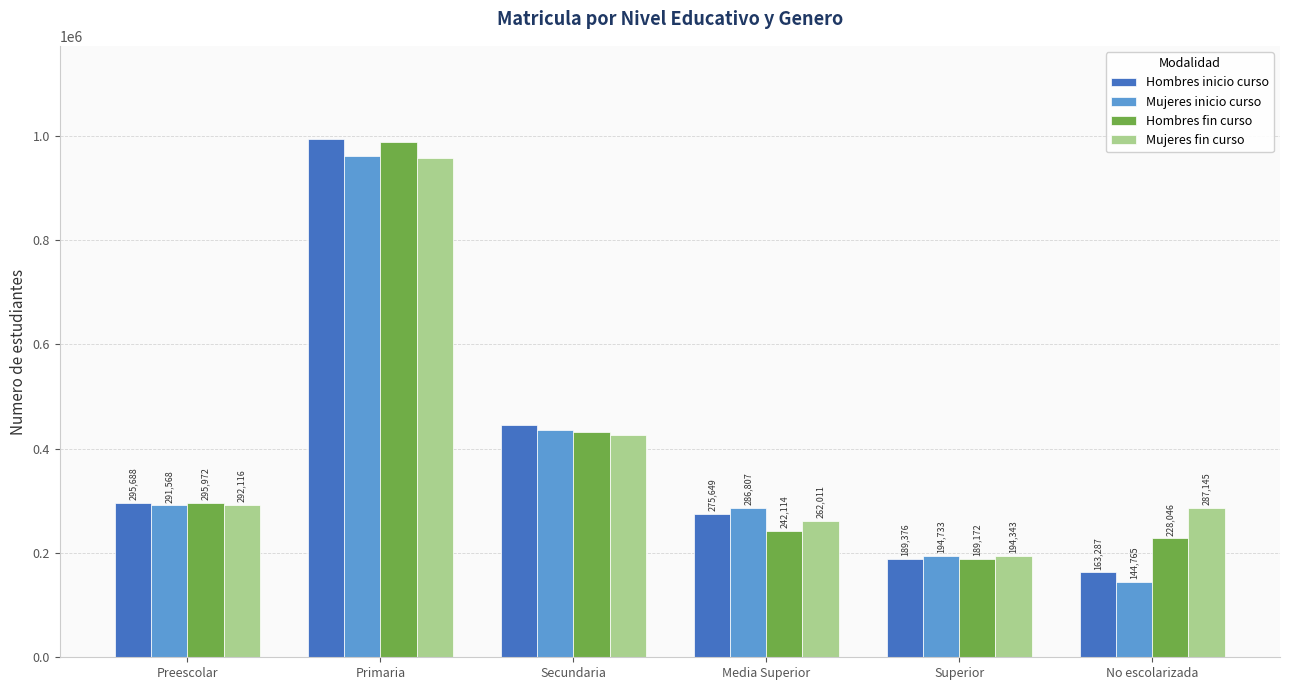

Rank the series by their maximum value, from highest to lowest.

Hombres inicio curso, Hombres fin curso, Mujeres inicio curso, Mujeres fin curso